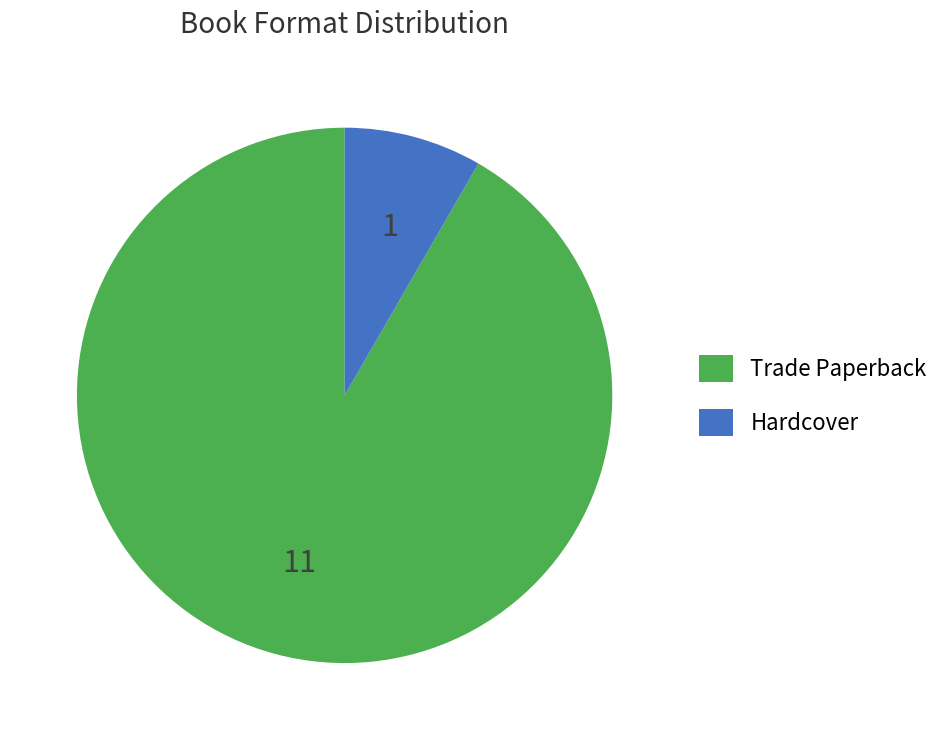

Is there a majority slice in this chart?

Yes